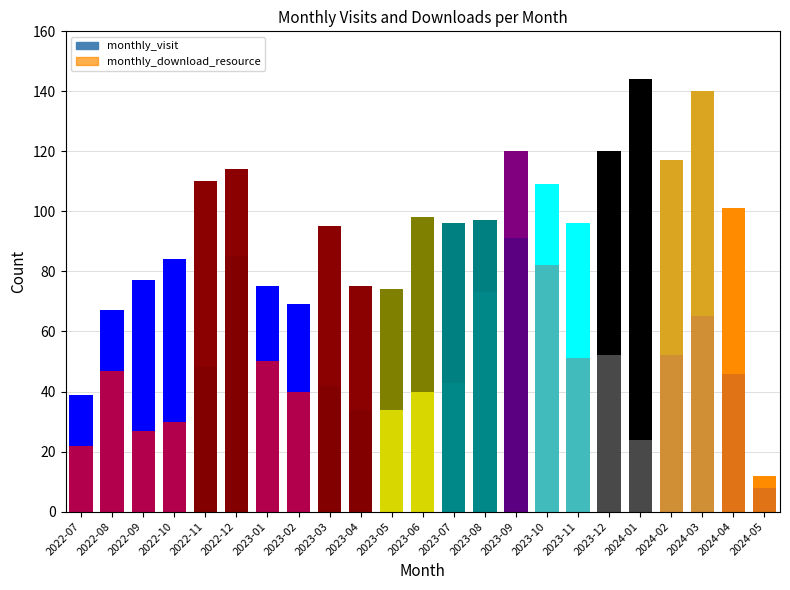

What is the label of the 5th bar from the left?

2022-11